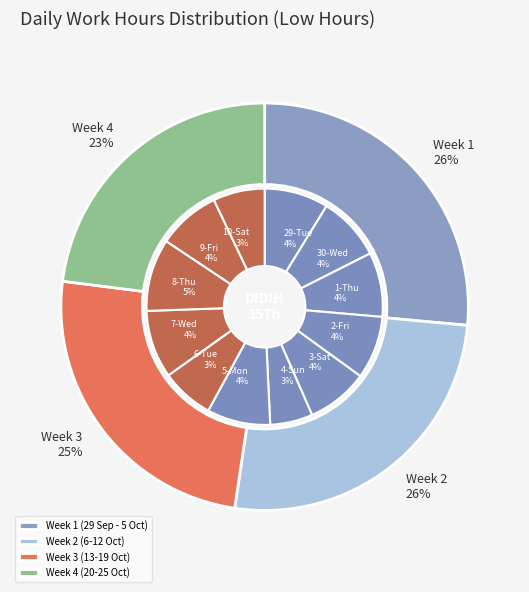

Is it true that 4-Sun is 1% of the pie?

False